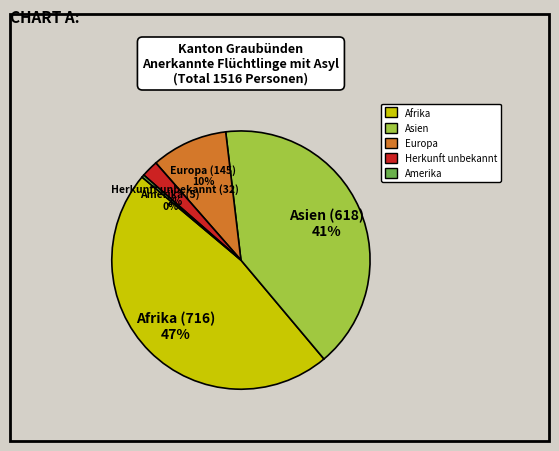

To the nearest percent, what is the difference between the largest and smallest slice percentages?

47%